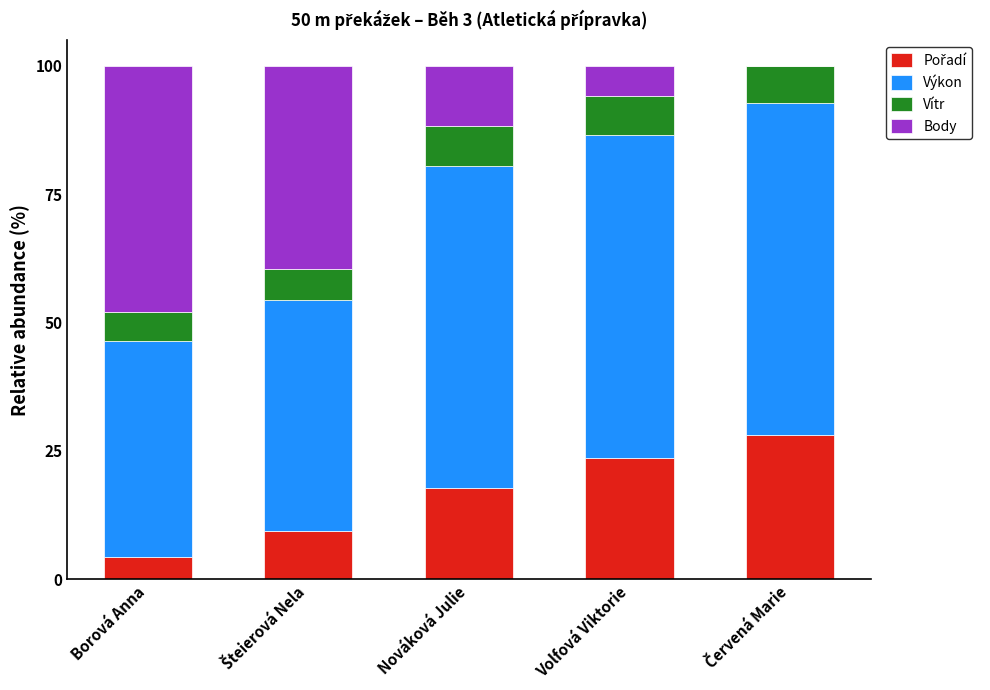

What is the total value across all series at Volfová Viktorie?

100.0